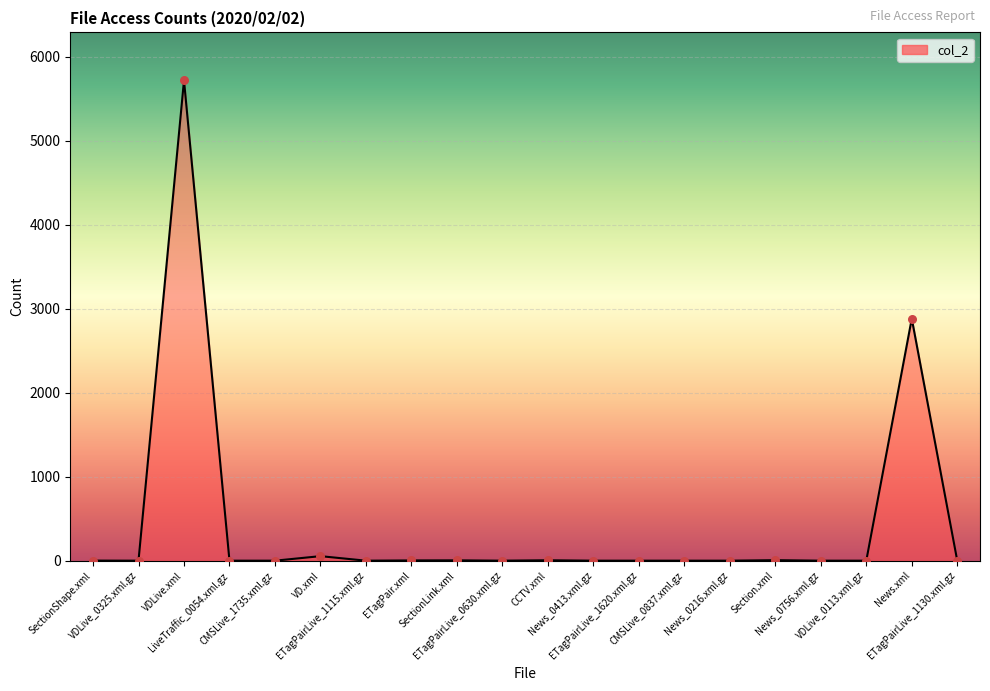

What is the change in value from ETagPairLive_1115.xml.gz to SectionLink.xml?

+4